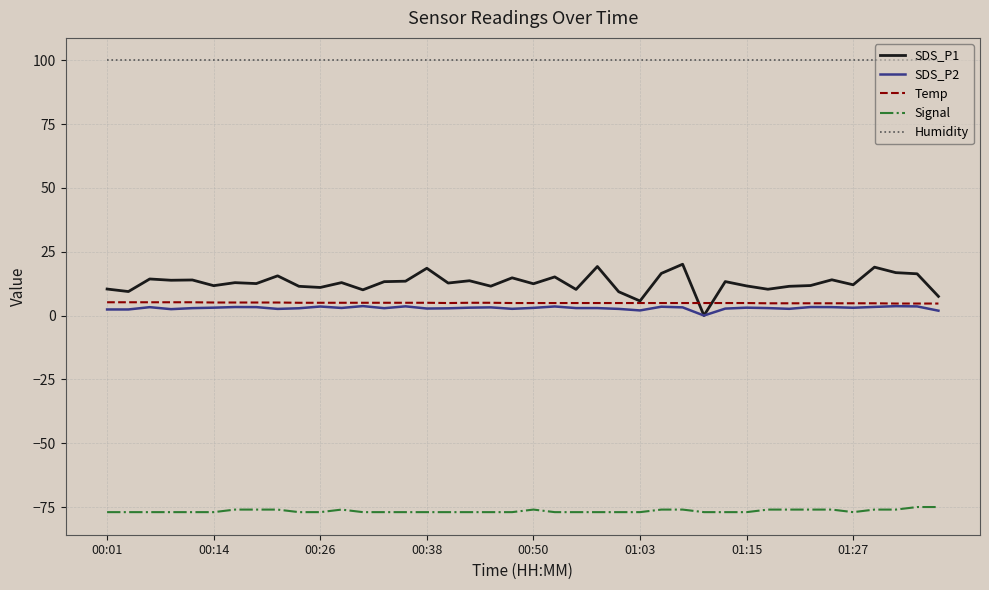

True or false: Humidity and Temp cross at least once.

False